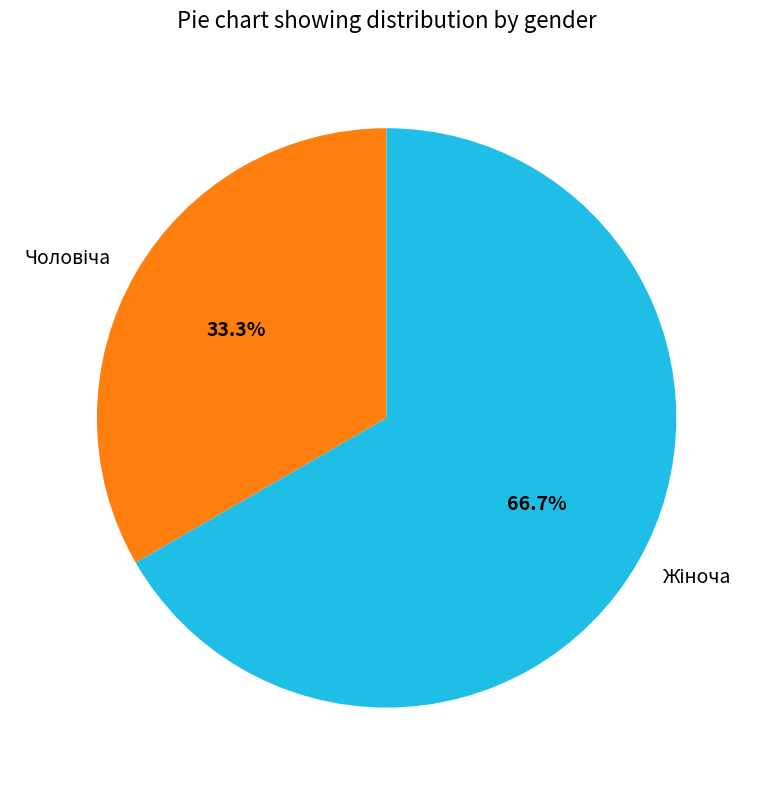

To the nearest percent, what is the difference between the largest and smallest slice percentages?

33%